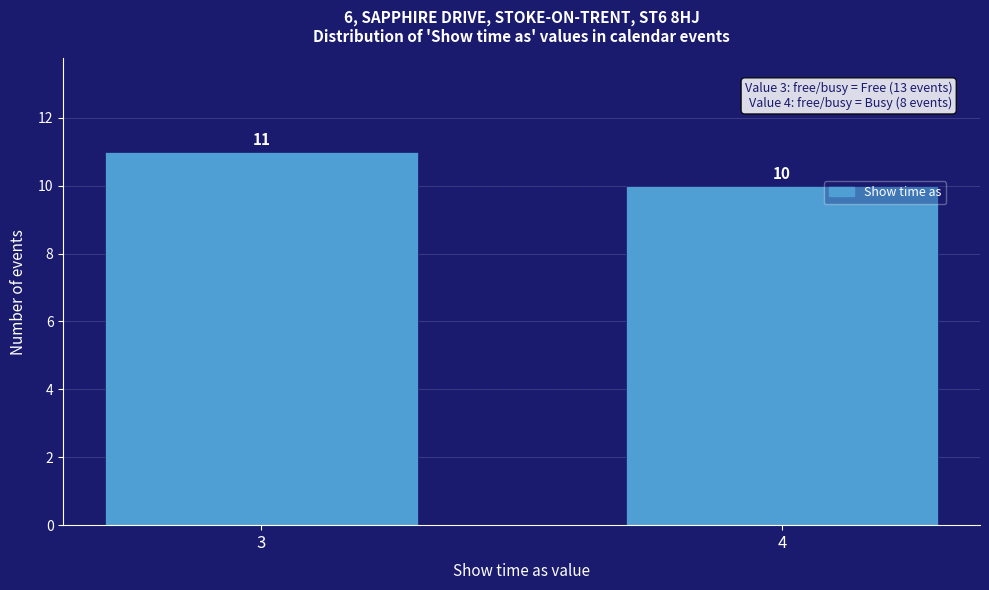

Reading left to right, what are all the values shown in this chart?

3=11	4=10